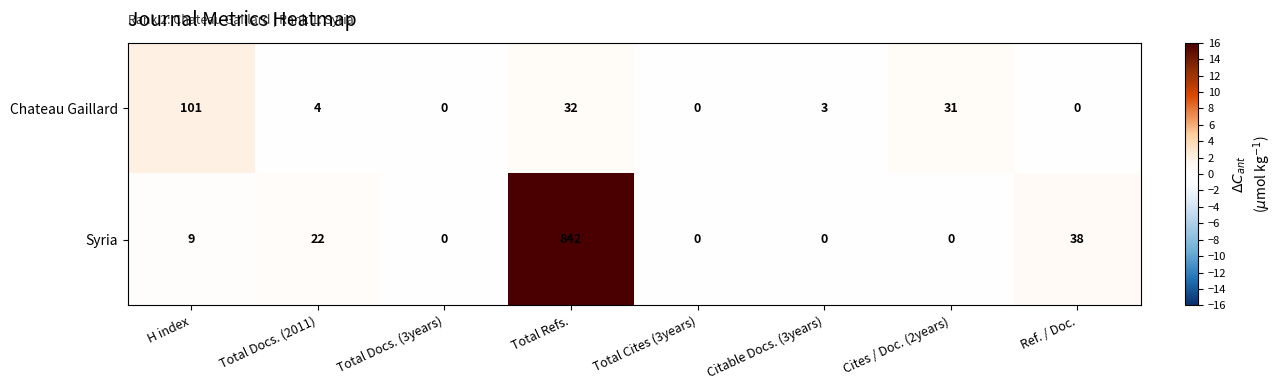

What is the greatest value displayed?

842